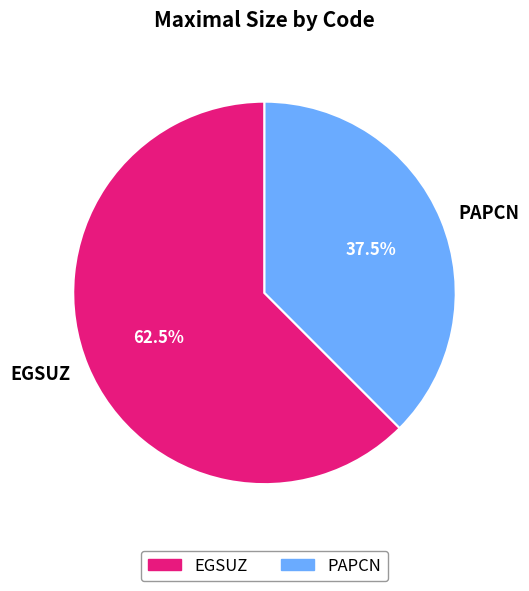

Between PAPCN and EGSUZ, which is larger?

EGSUZ